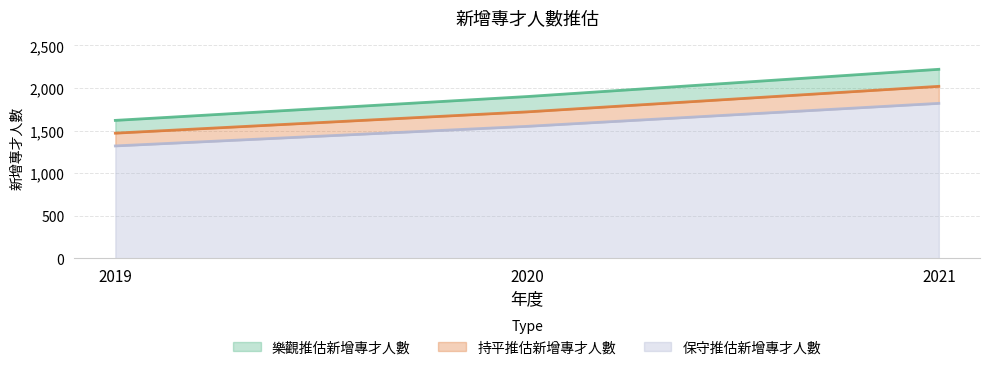

Rank the series by their average value, from lowest to highest.

保守推估新增專才人數, 持平推估新增專才人數, 樂觀推估新增專才人數